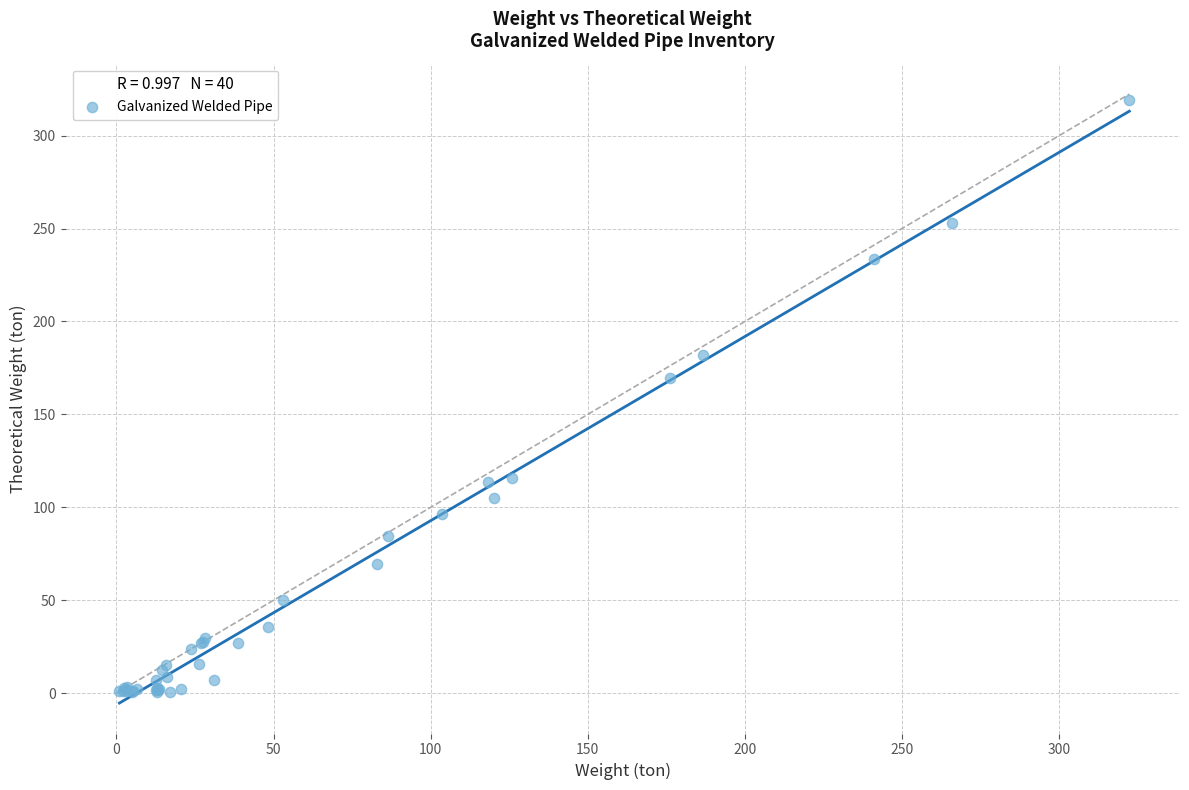

What Y value in the scatter plot is closest to 159?

169.5